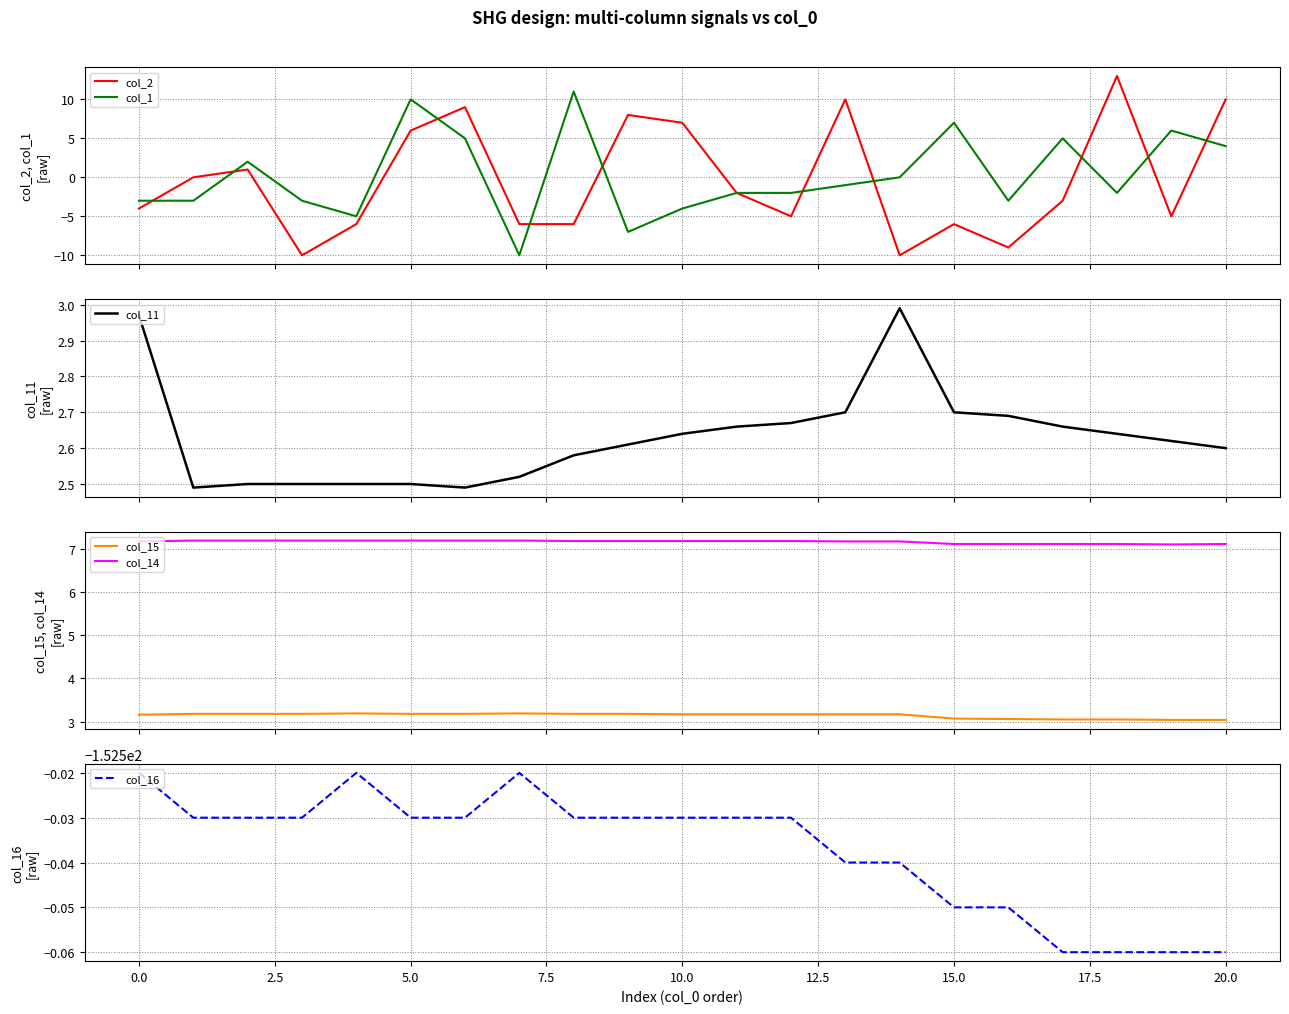

What is the greatest value displayed?

13.0